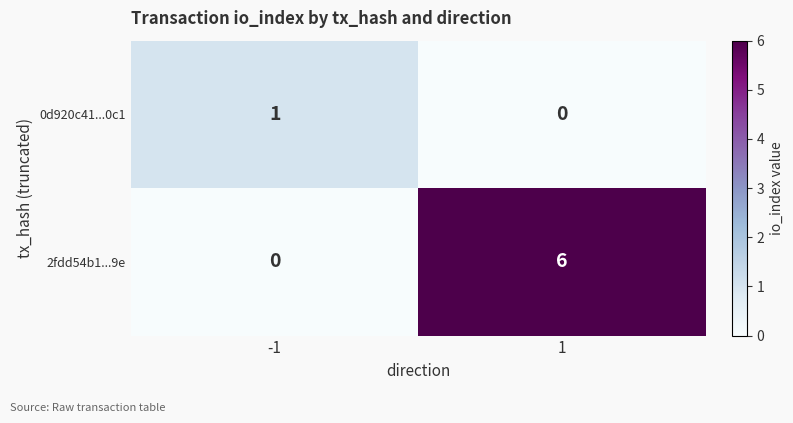

Is the value of 2fdd54b1...9e at 1 greater than the value of 0d920c41...0c1 at 1?

Yes